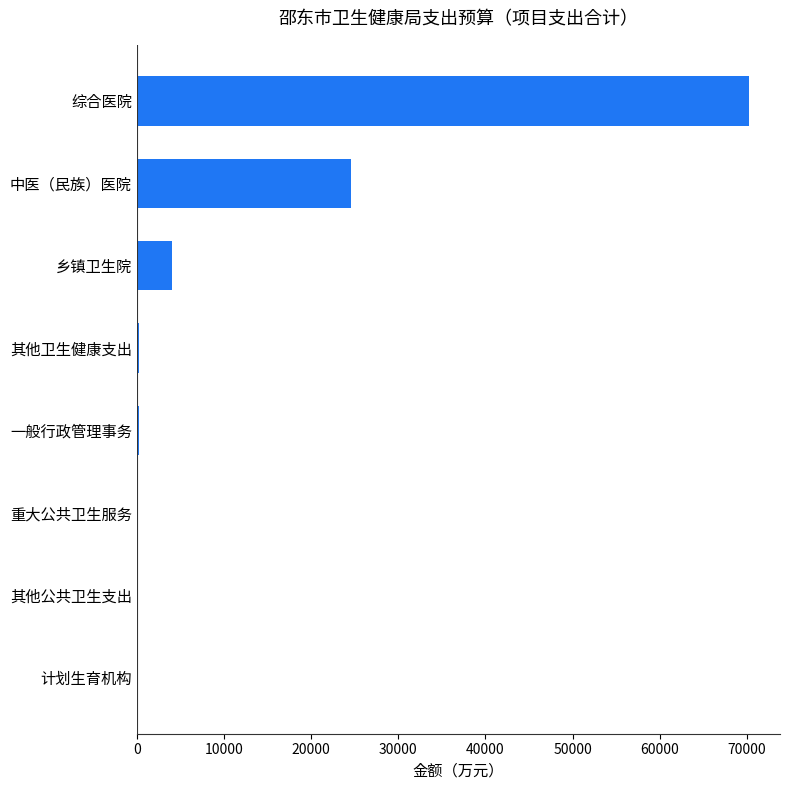

What is the sum of all values?

99665